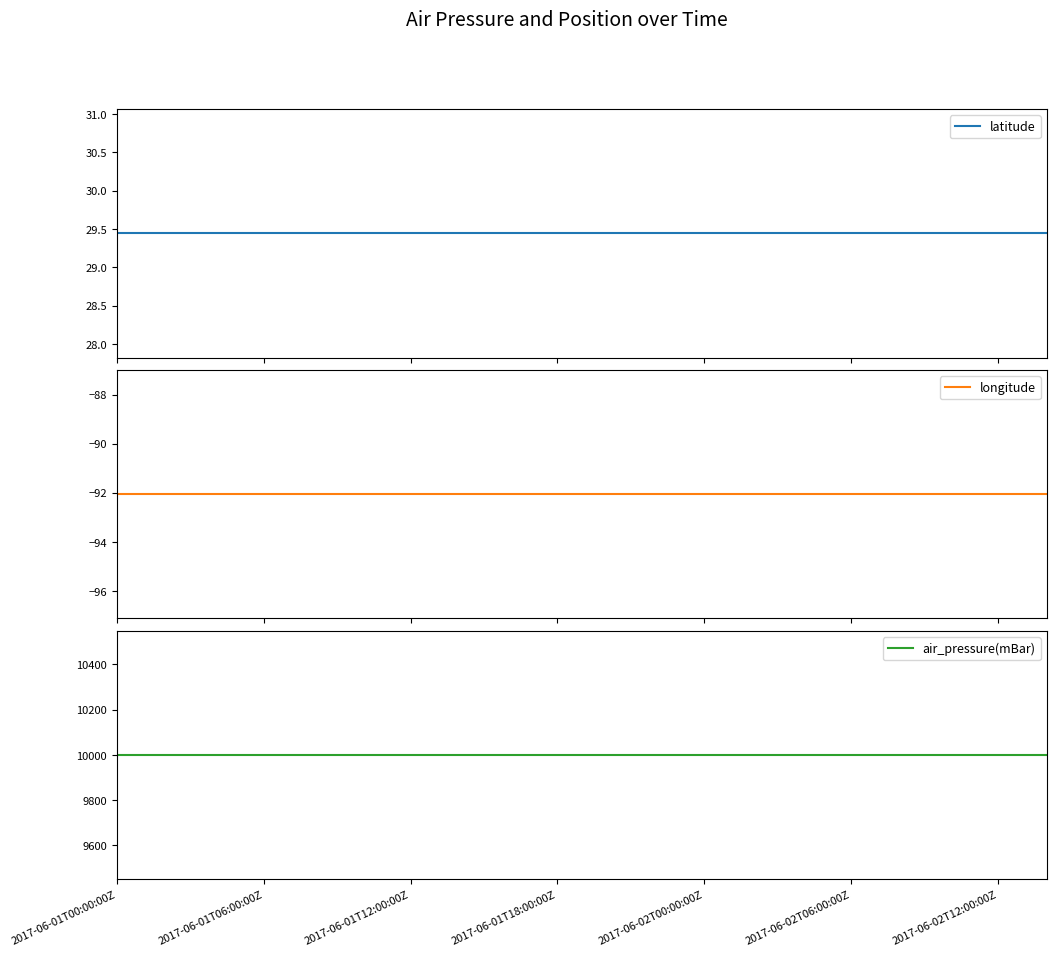

Which has a higher value, 2017-06-01T12:00:00Z or 2017-06-02T06:00:00Z?

2017-06-01T12:00:00Z